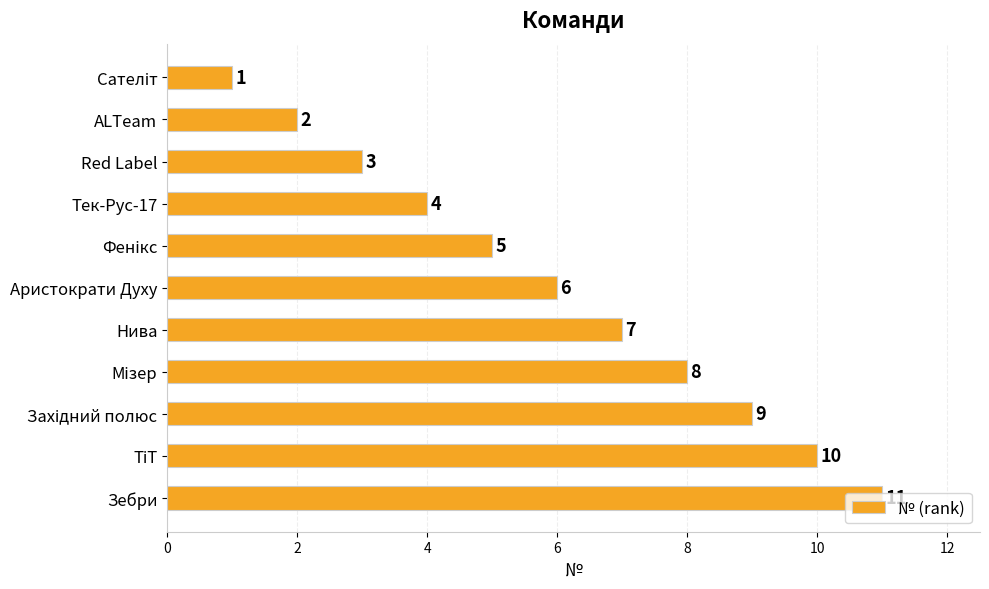

Between Тек-Рус-17 and Нива, which is larger?

Нива